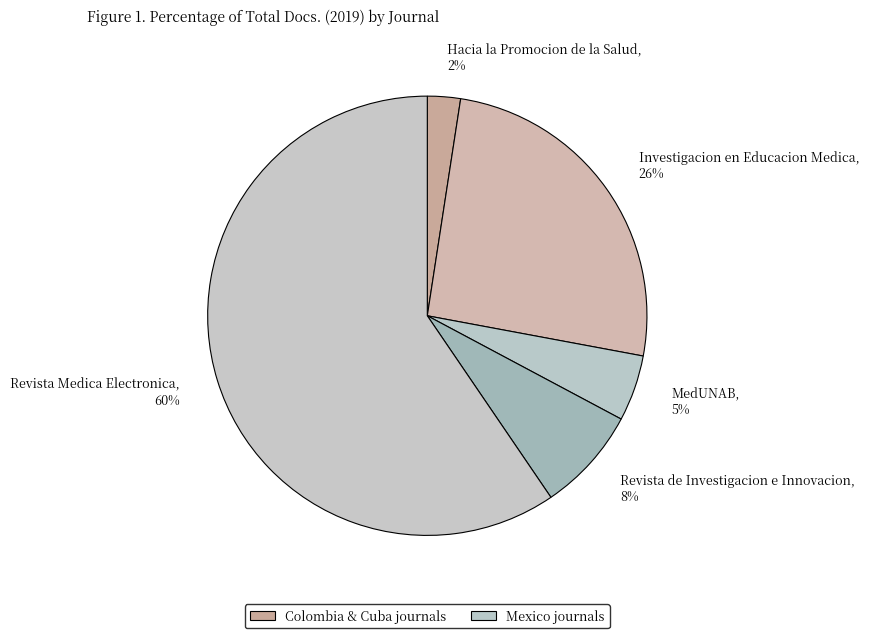

Is the sum of Revista de Investigacion e Innovacion and Hacia la Promocion de la Salud greater than half?

No